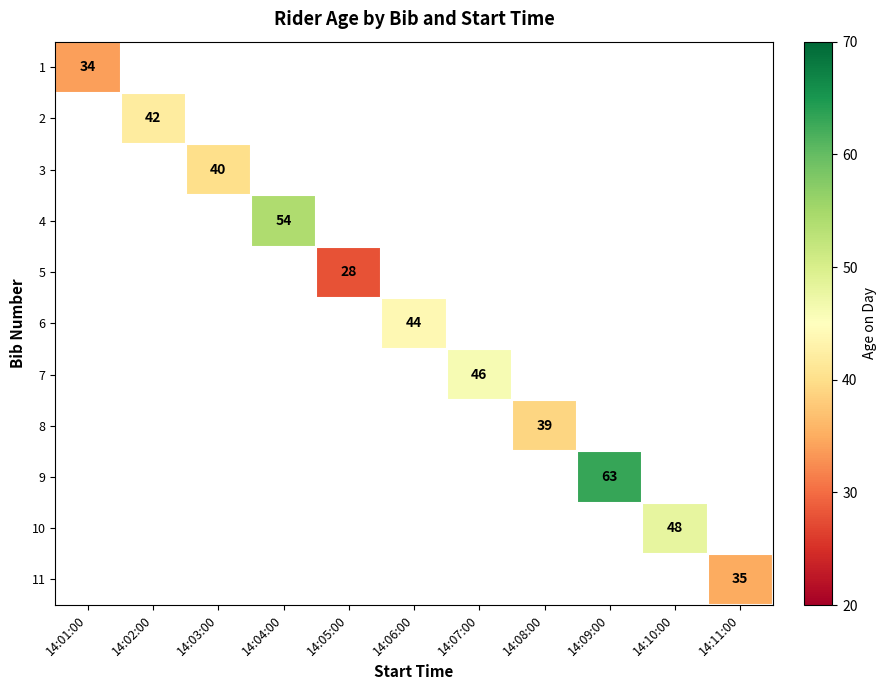

At 14:04:00, list the series in order from smallest to largest.

1, 2, 3, 4, 5, 6, 7, 8, 9, 10, 11